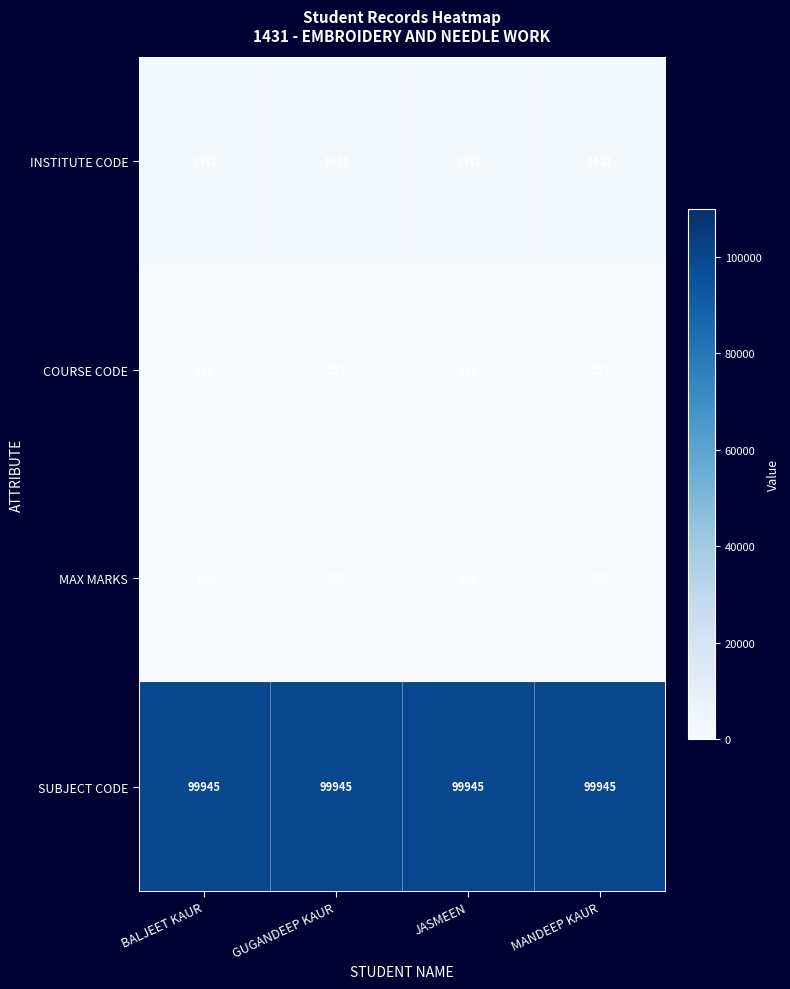

What is the sum of the MAX MARKS values at GUGANDEEP KAUR and JASMEEN?

200